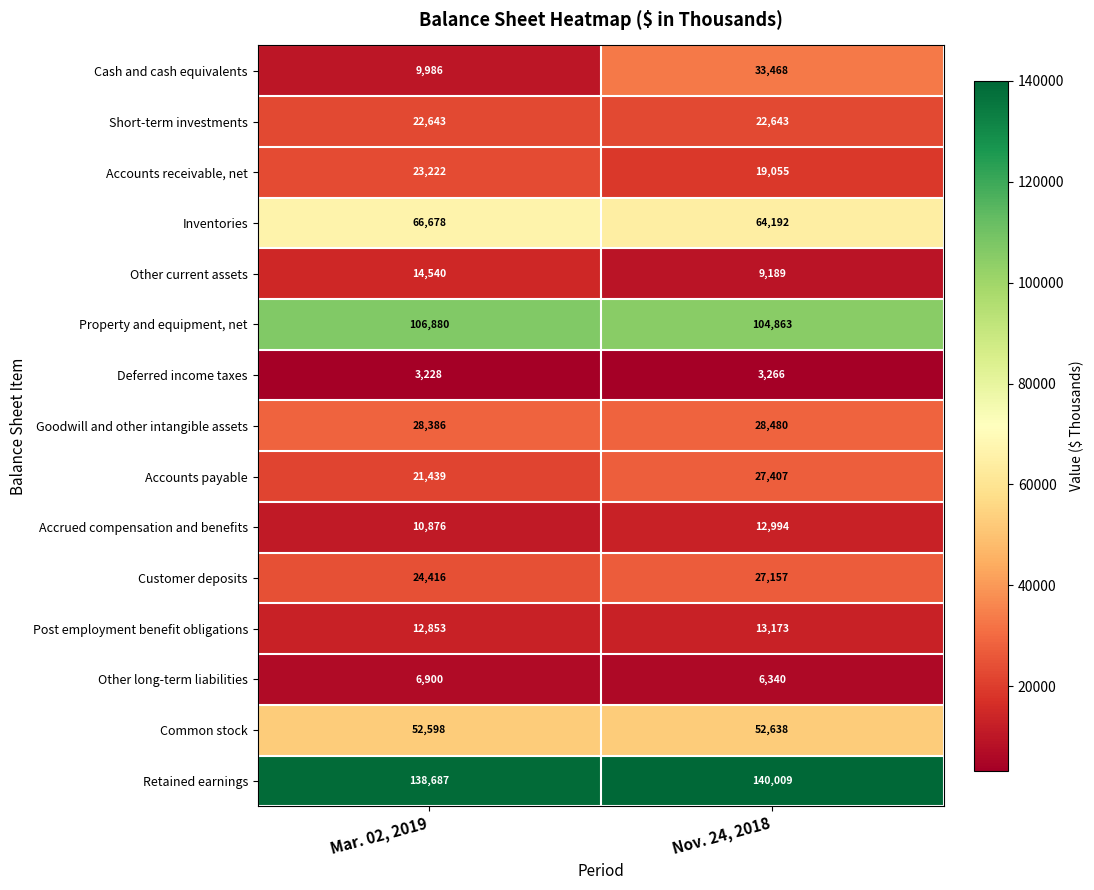

What is the smallest value displayed?

3228